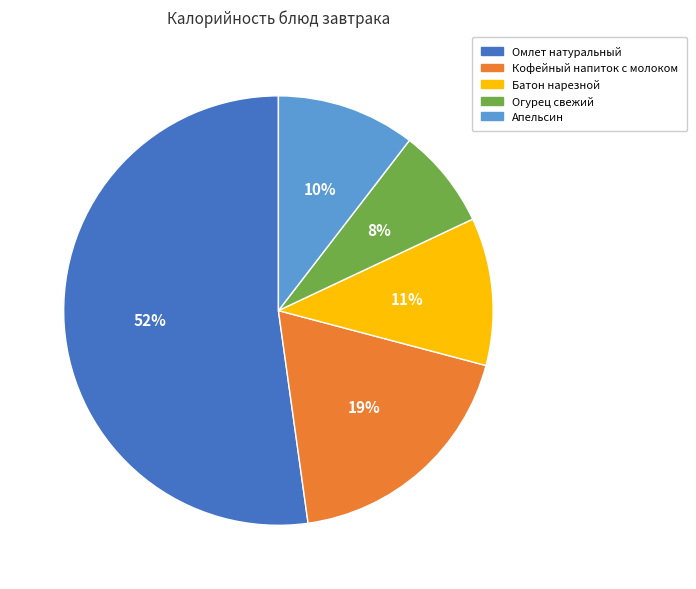

Which slice represents more than half of the pie?

Омлет натуральный